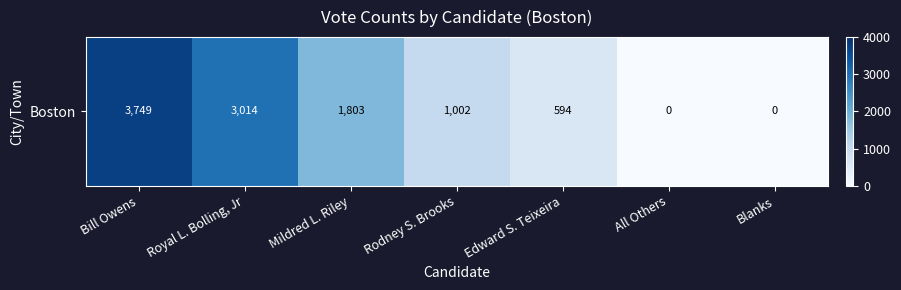

Between Edward S. Teixeira and All Others, which is larger?

Edward S. Teixeira